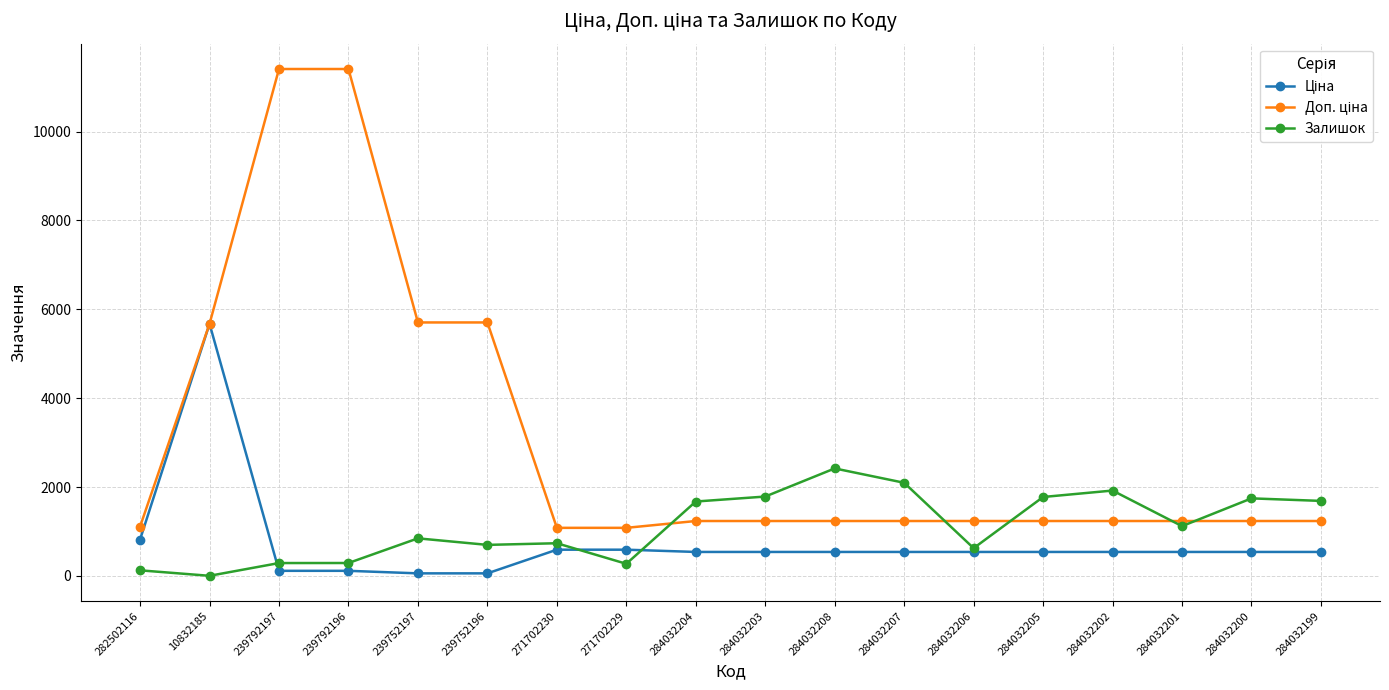

At how many categories does at least one series exceed 3157?

5